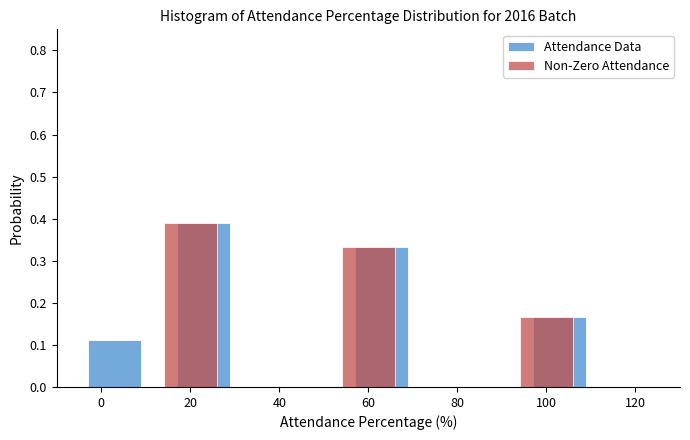

Is the value of Non-Zero Attendance at 100 greater than the value of Attendance Data at 0?

Yes